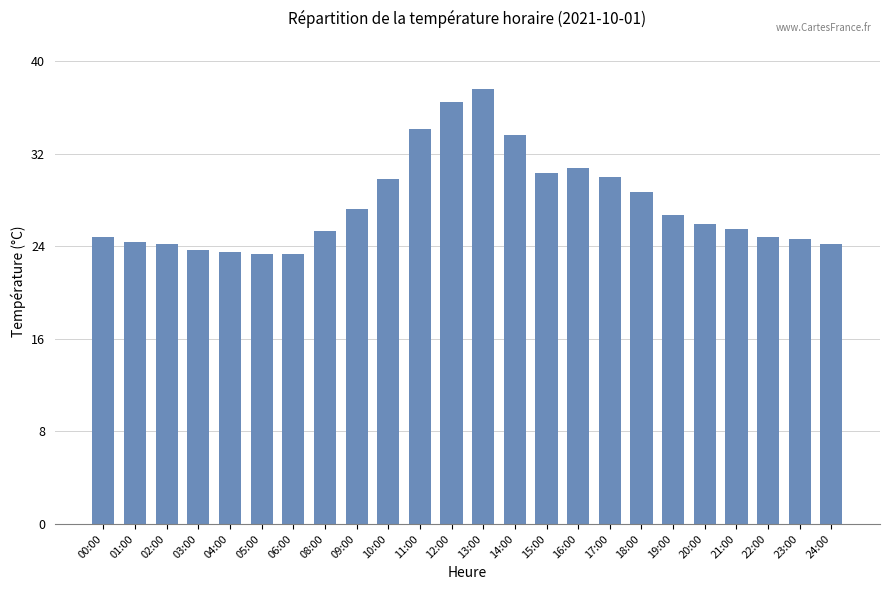

Which has a higher value, 20:00 or 01:00?

20:00